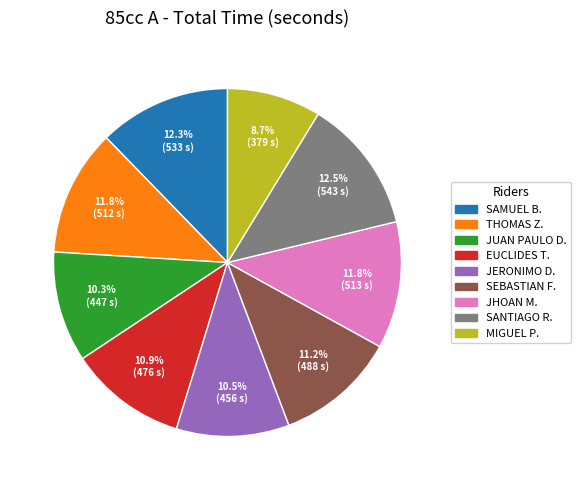

Count the number of slices in the pie.

9